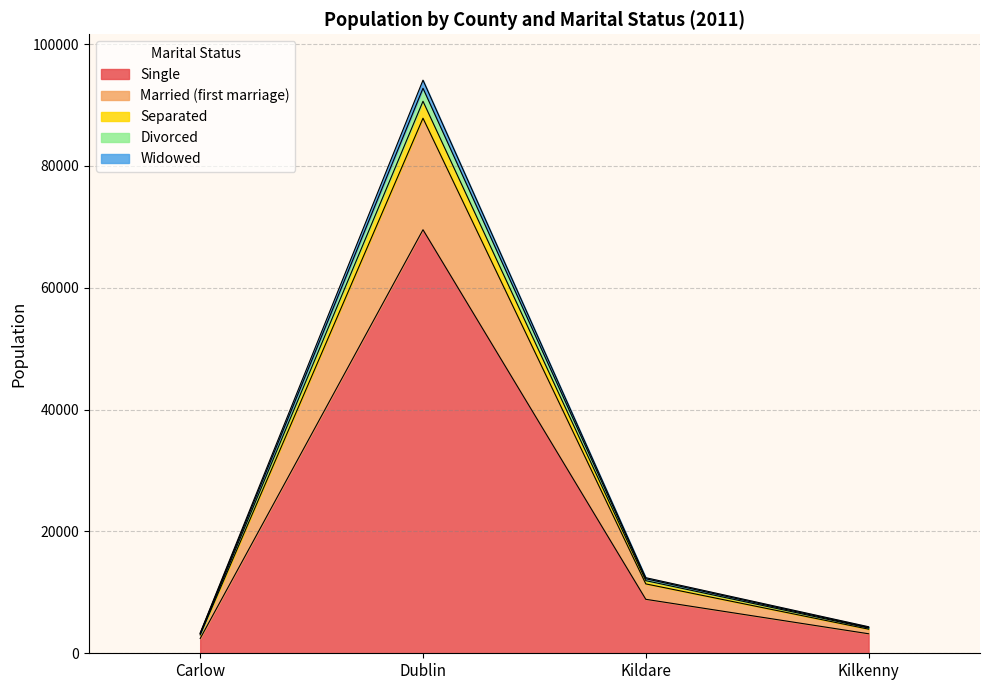

At which label is Single closest to 35971?

Kildare